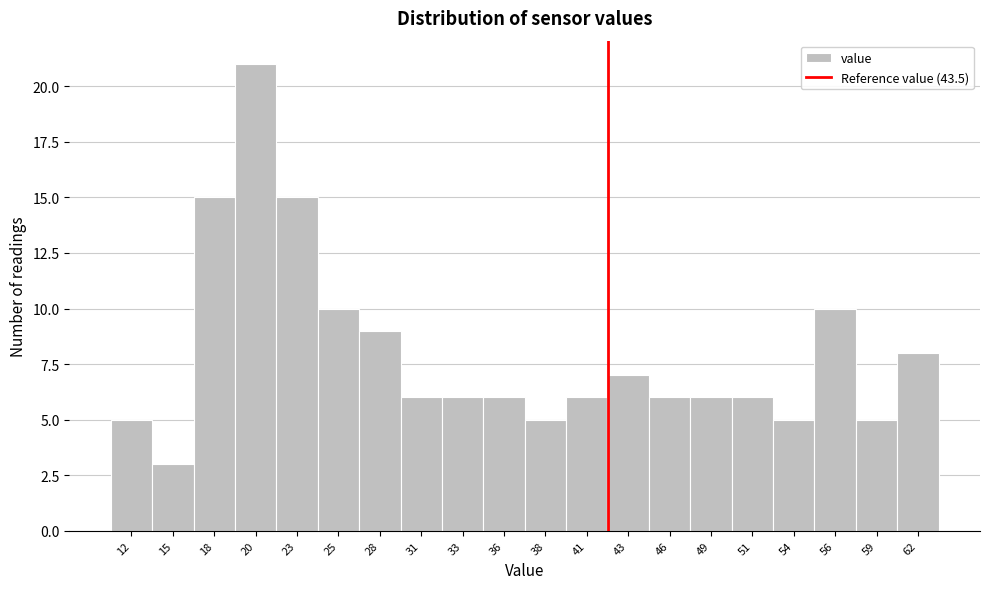

Reading right to left, what are all the values shown in this chart?

62=8	59=5	56=10	54=5	51=6	49=6	46=6	43=7	41=6	38=5	36=6	33=6	31=6	28=9	25=10	23=15	20=21	18=15	15=3	12=5